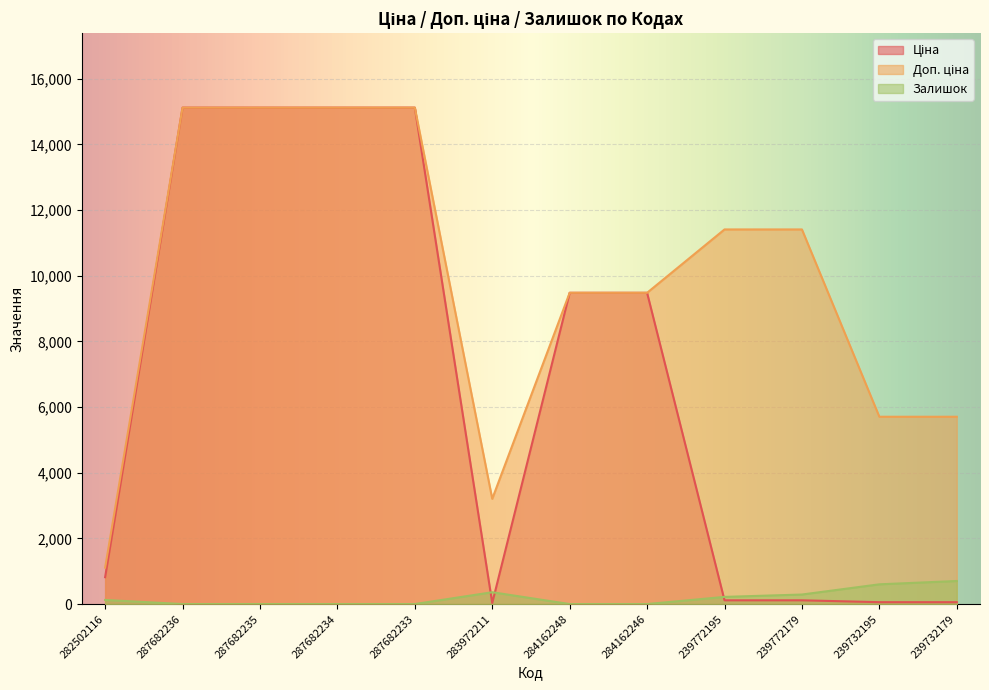

At which label does Залишок first exceed 125?

283972211